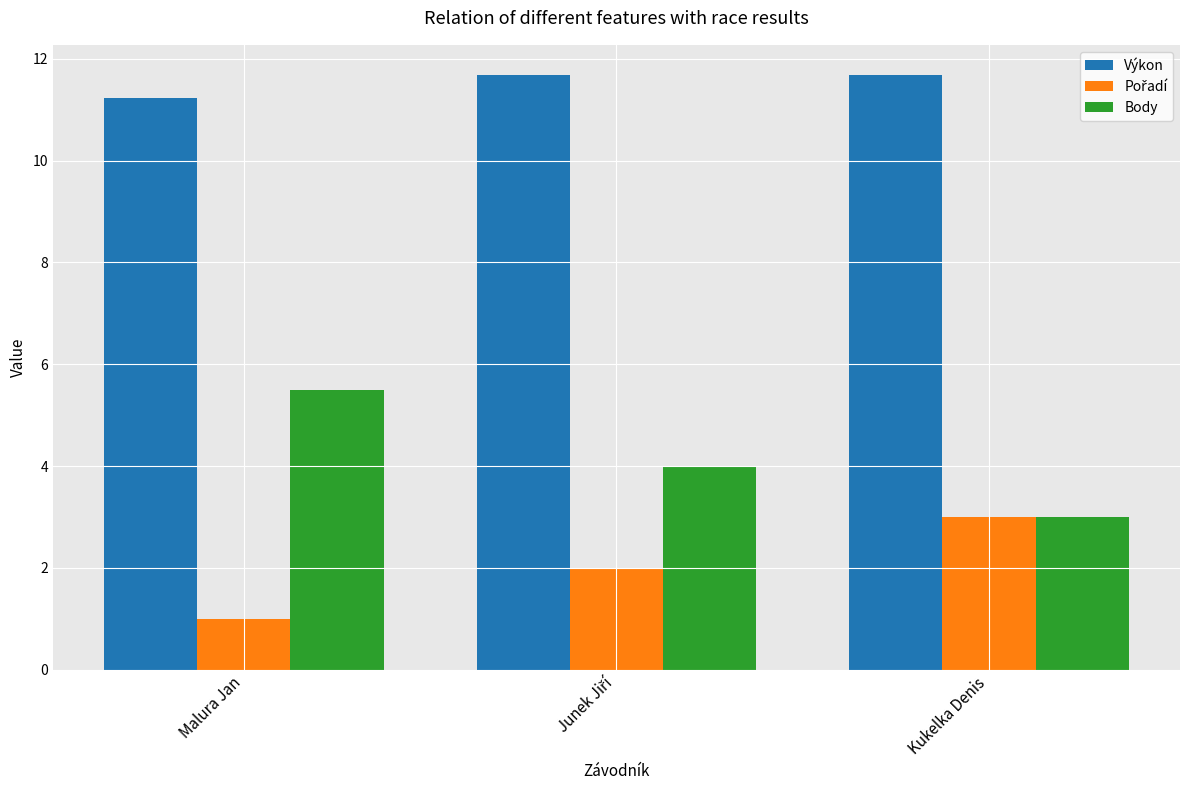

What is the difference between the maximum and minimum values in the Výkon series?

0.5